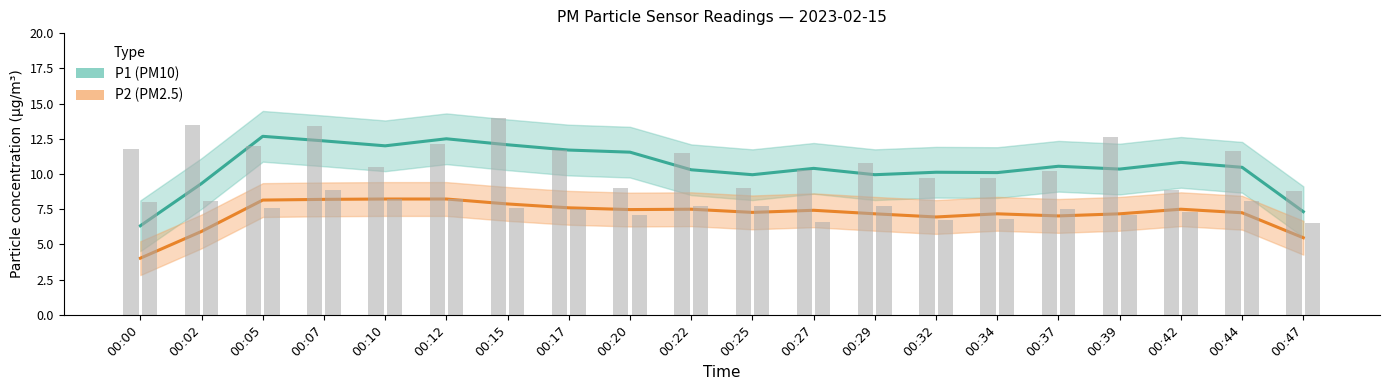

Is the value of P1 at 00:15 greater than the value of P2 at 00:12?

Yes